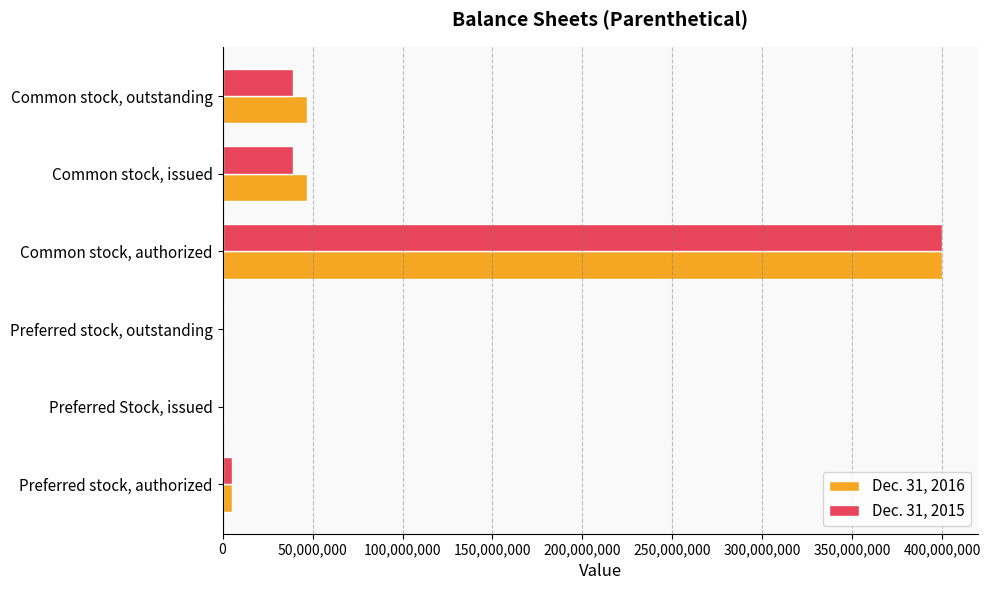

Which label corresponds to the largest value in the chart?

Common stock, authorized